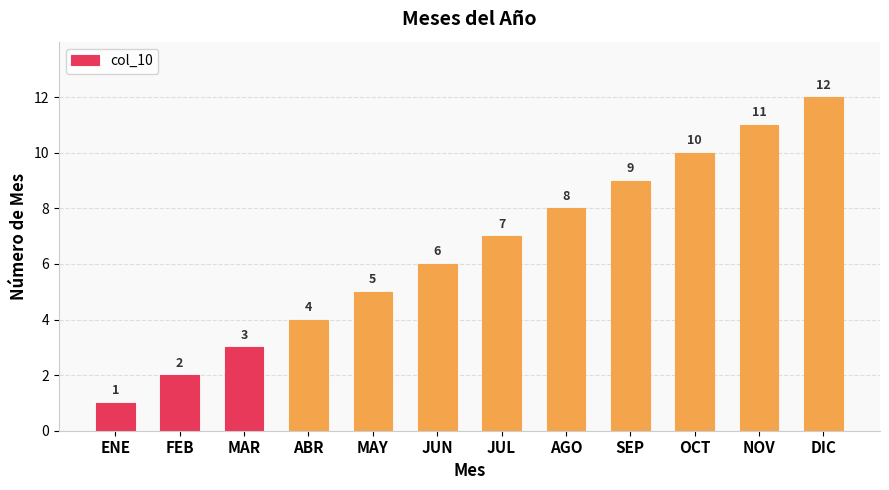

Reading right to left, transcribe all the data shown in this chart.

DIC=12	NOV=11	OCT=10	SEP=9	AGO=8	JUL=7	JUN=6	MAY=5	ABR=4	MAR=3	FEB=2	ENE=1